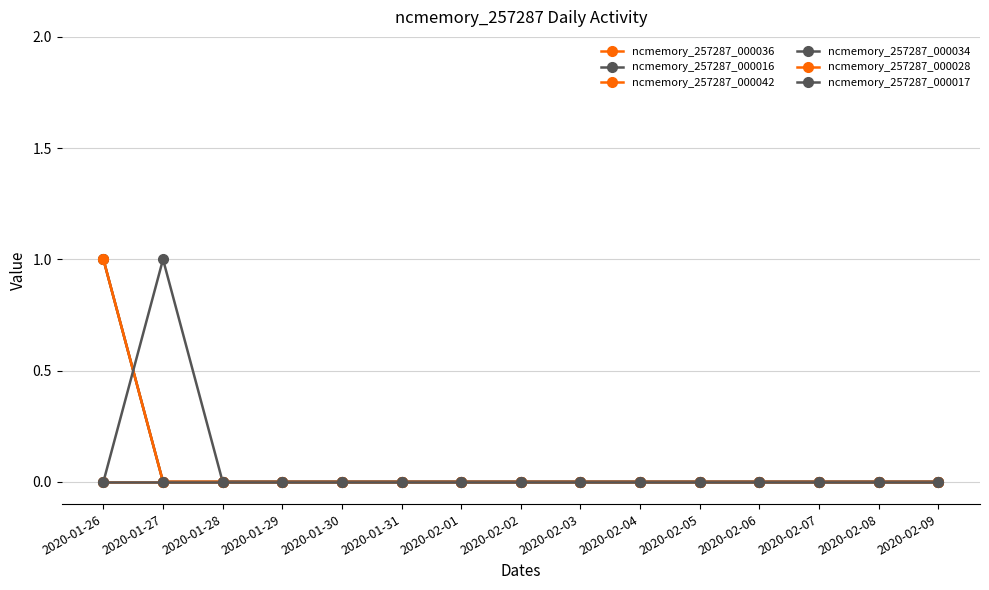

Which category has the highest value across all series?

2020-01-26